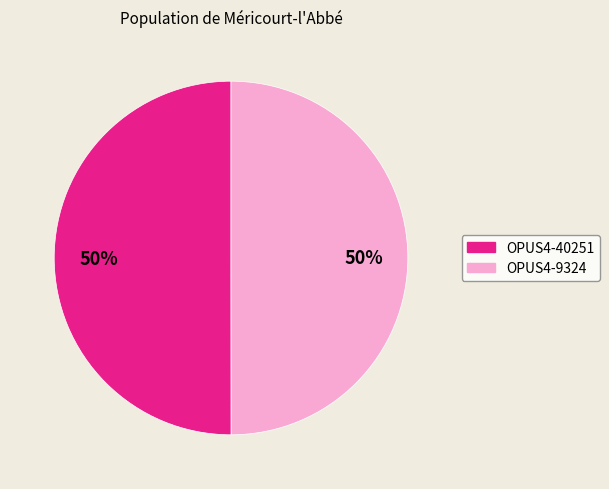

True or false: OPUS4-40251 accounts for 41% of the total.

False